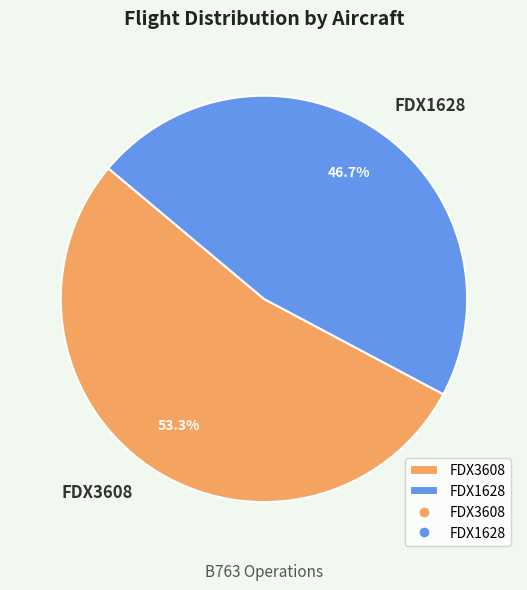

To the nearest percent, what percentage of the pie is FDX3608?

53%